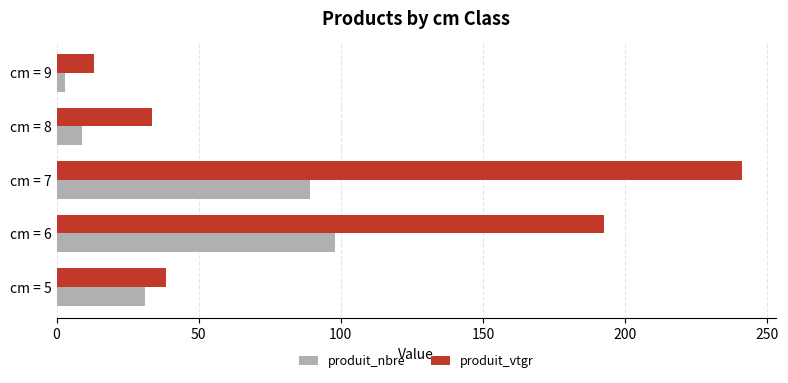

Which series has the largest range (max minus min)?

produit_vtgr